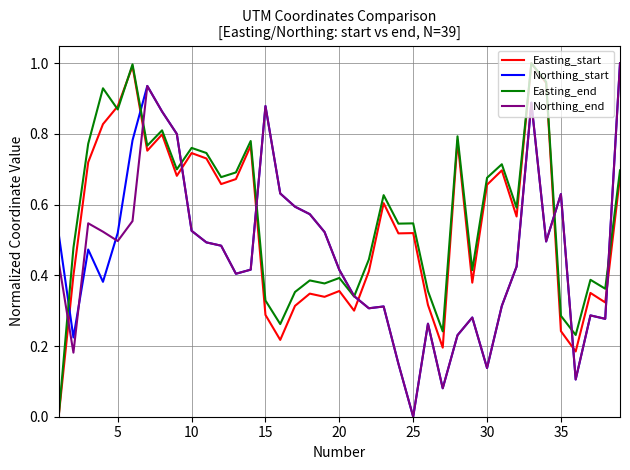

True or false: Northing_end and Easting_start intersect in this chart.

True